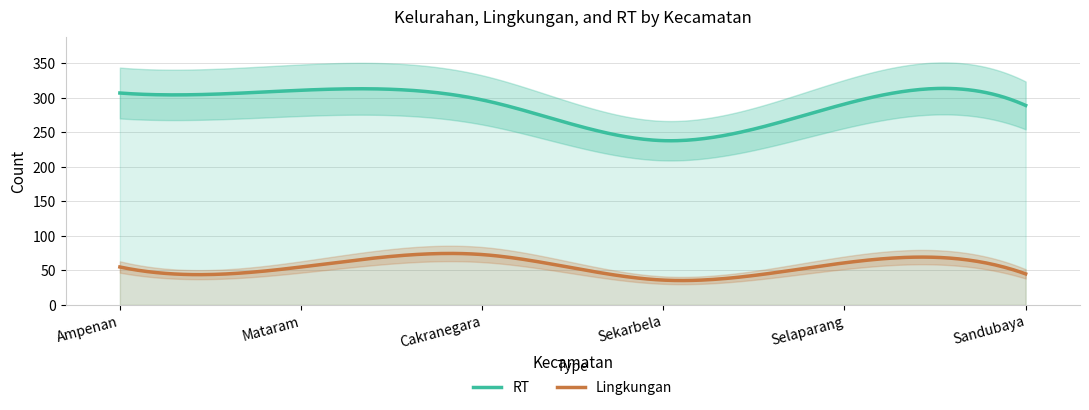

Reading left to right, what are all the values shown in this chart?

RT: Ampenan=307	Mataram=311	Cakranegara=297	Sekarbela=238	Selaparang=291	Sandubaya=289
Lingkungan: Ampenan=55	Mataram=55	Cakranegara=73	Sekarbela=36	Selaparang=61	Sandubaya=45